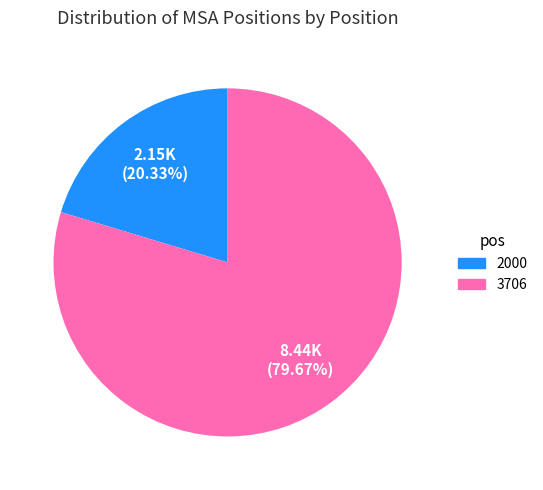

Is the sum of 3706 and 2000 greater than half?

Yes